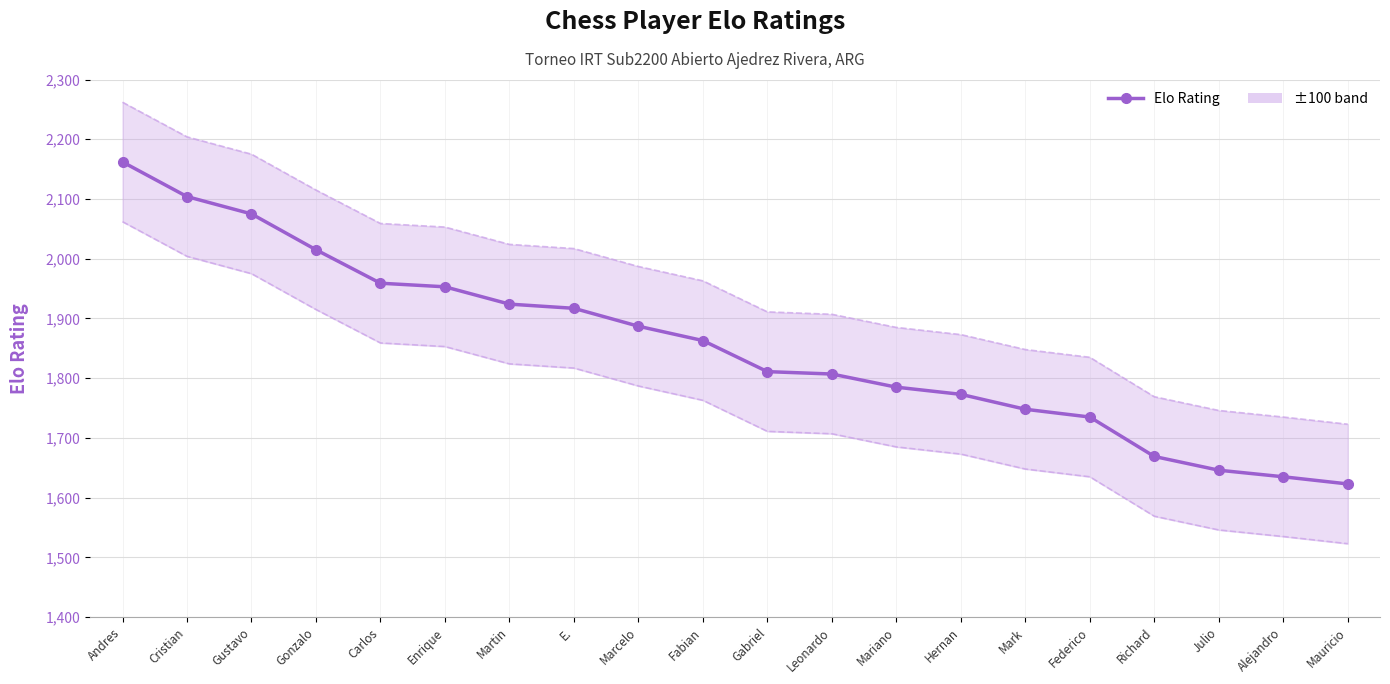

The chart shows a value of 1773 at Hernan. True or false?

True